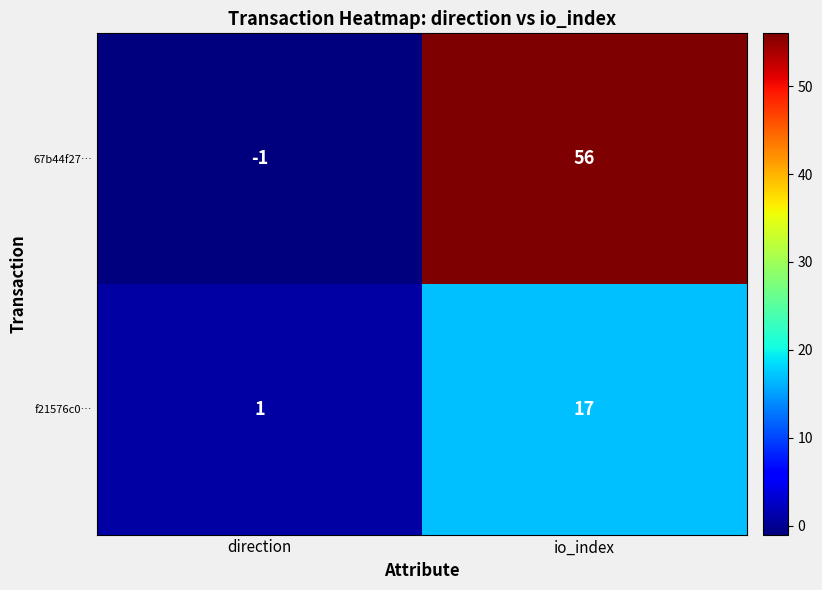

Reading left to right, list all the values displayed in this chart.

67b44f27…: direction=-1	io_index=56
f21576c0…: direction=1	io_index=17